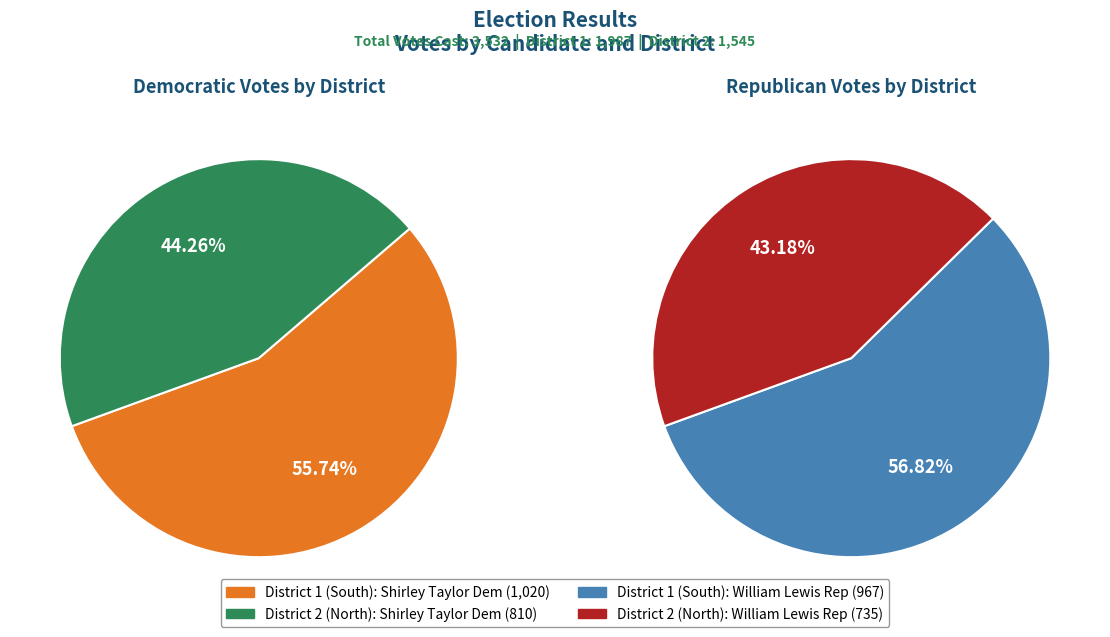

Is it true that District 2 (North) is 55% of the pie?

False